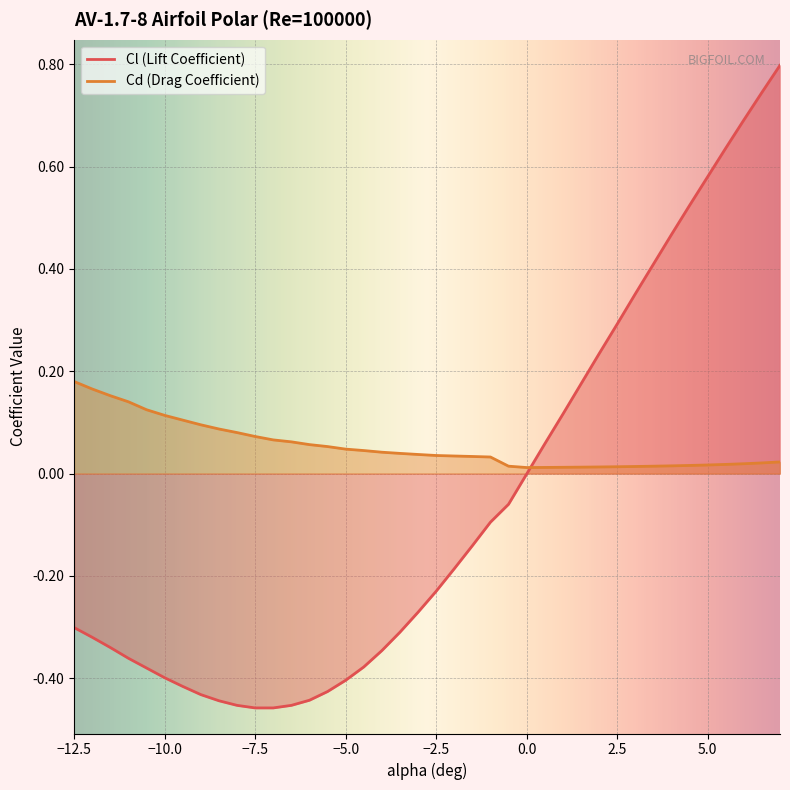

The Cd series shows 0.0 at -1.0. True or false?

True